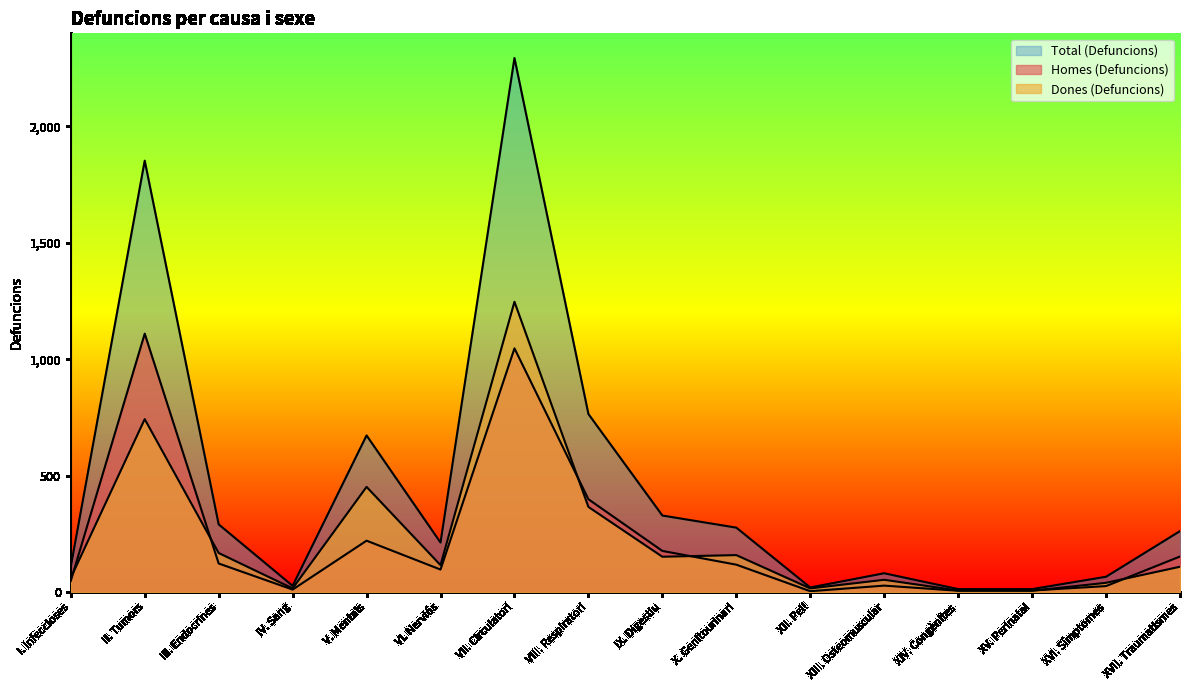

List the labels in order of Dones (Defuncions) value, smallest first.

XV. Perinatal, XIV. Congènites, IV. Sang, XII. Pell, XVI. Símptomes, XIII. Osteomuscular, I. Infeccioses, XVII. Traumatismes, VI. Nerviós, IX. Digestiu, X. Genitourinari, III. Endocrines, VIII. Respiratori, V. Mentals, II. Tumors, VII. Circulatori